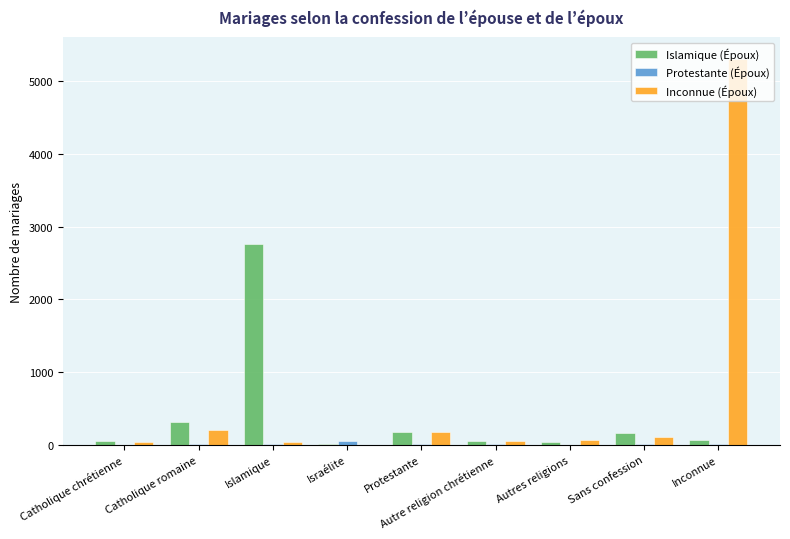

What is the maximum value shown in the chart?

5305